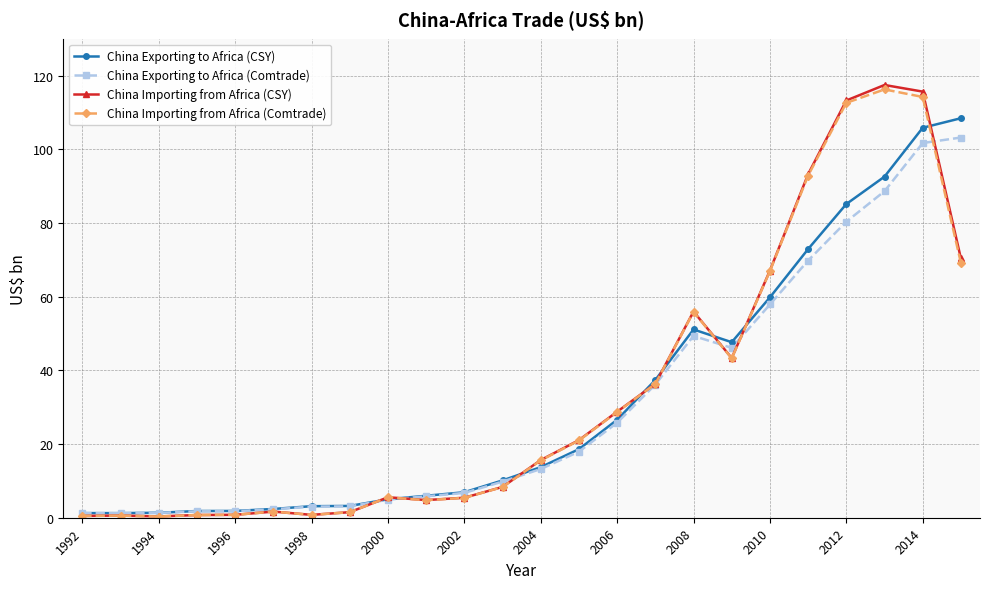

What is the value of the China Exporting to Africa (Comtrade) point at the 13th from the left?

13.2